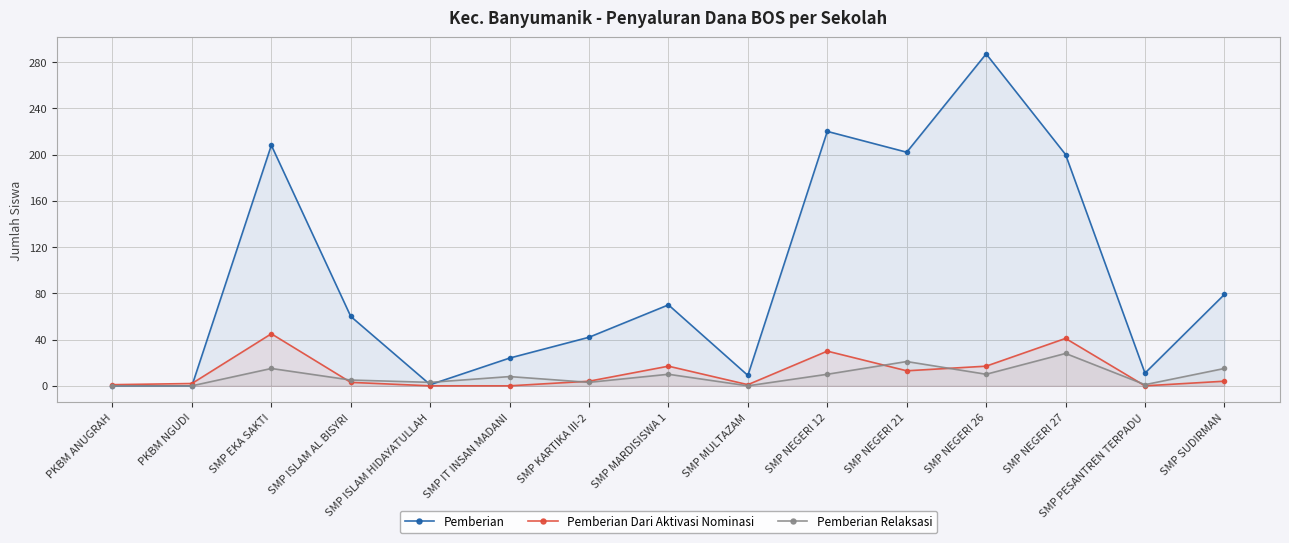

At which category is the sum across all series the highest?

SMP NEGERI 26